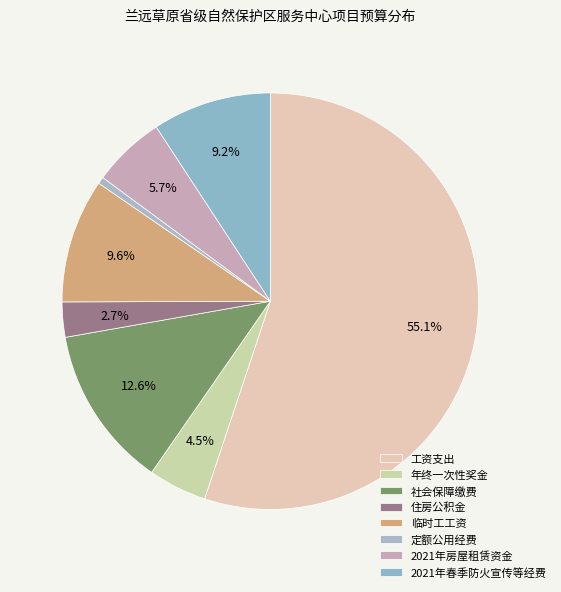

How many segments does this pie chart have?

8